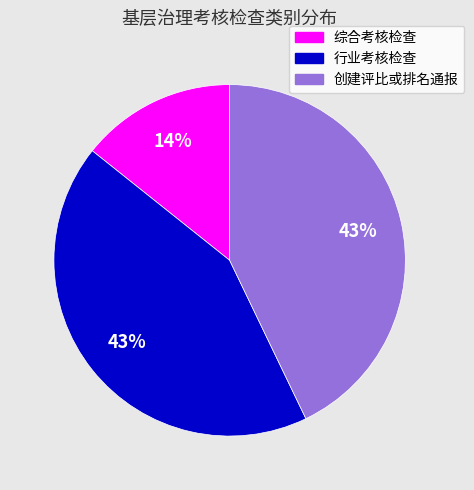

Does 行业考核检查 account for over 50% of the chart?

No